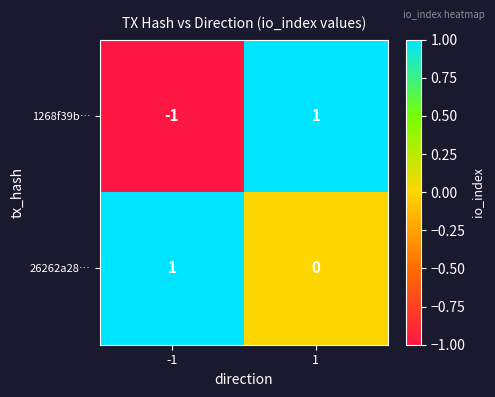

Rank the series by their average value, from lowest to highest.

1268f39b…, 26262a28…